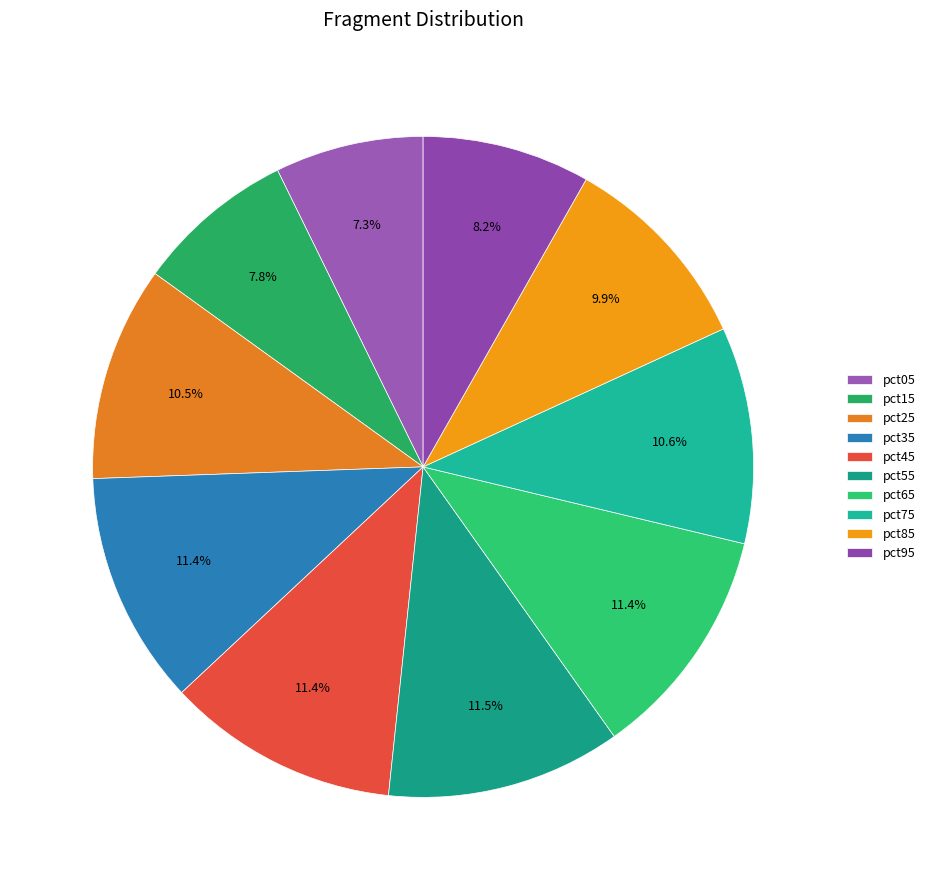

Does any single category account for the majority?

No